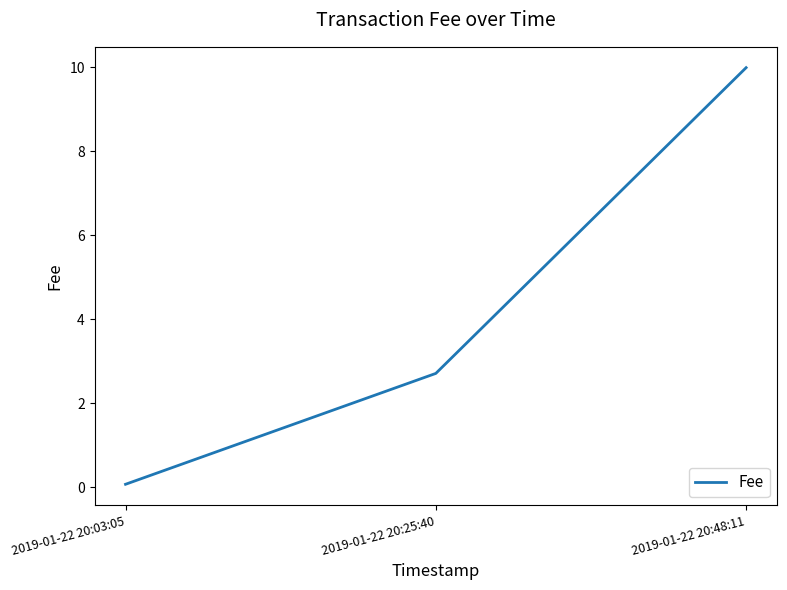

What position from the left is 2019-01-22 20:48:11?

3